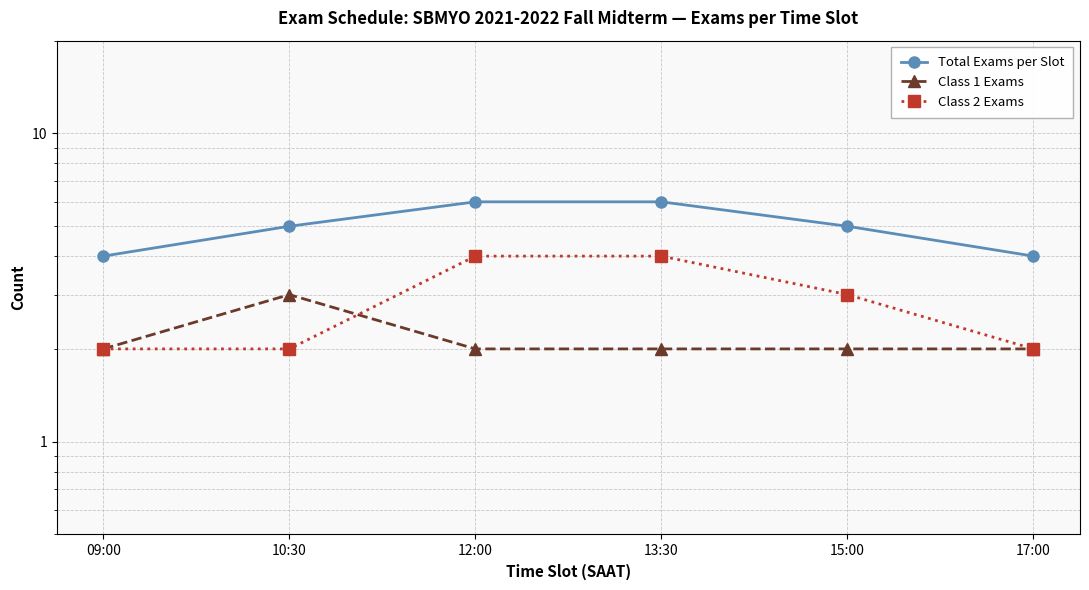

True or false: Total Exams per Slot and Class 2 Exams cross at least once.

False